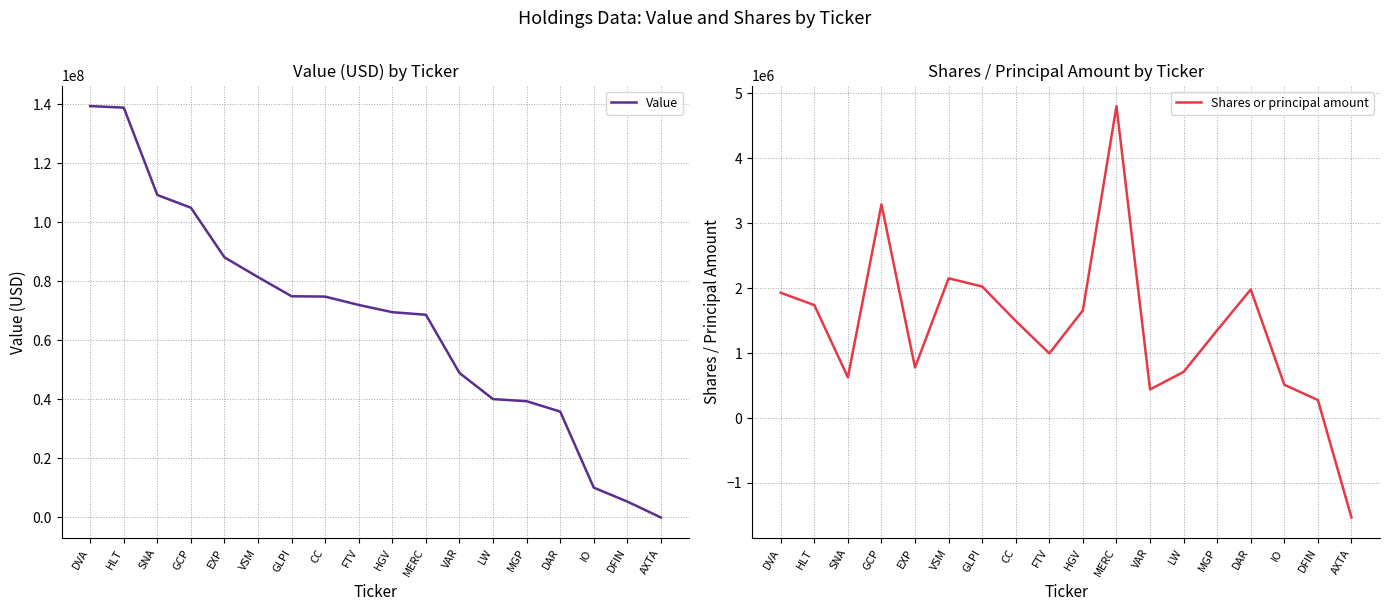

Where is the first local maximum for Shares or principal amount?

GCP